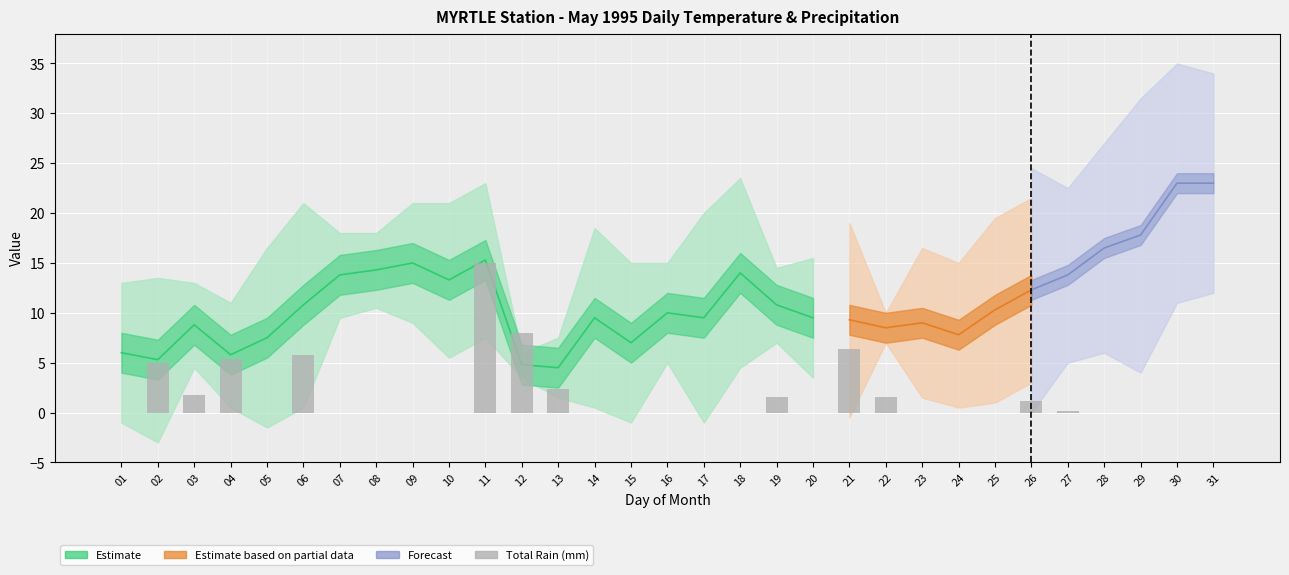

Where is the data nearest to the value 7?

21